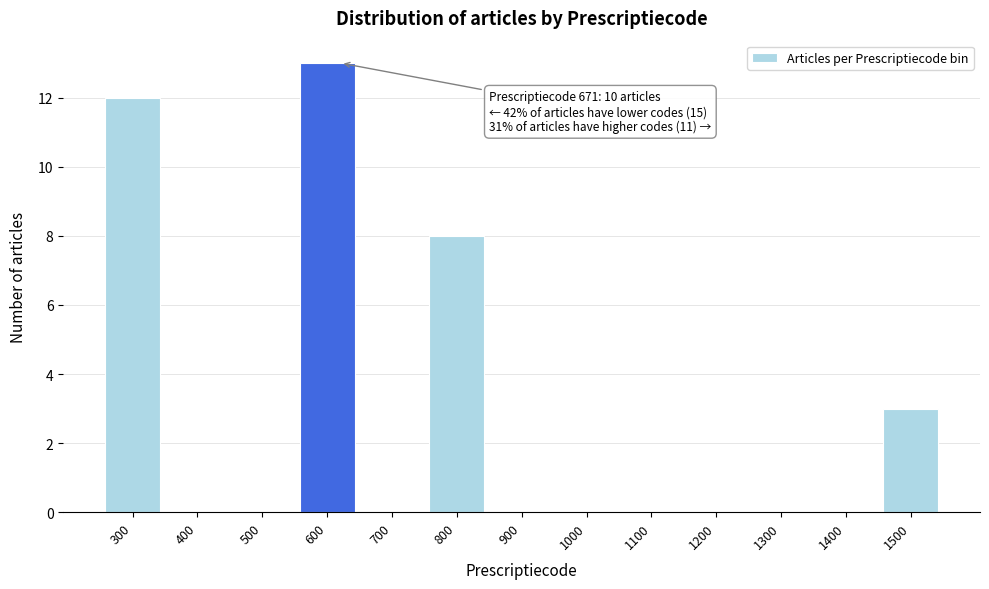

Reading left to right, what are all the values shown in this chart?

300=12	400=0	500=0	600=13	700=0	800=8	900=0	1000=0	1100=0	1200=0	1300=0	1400=0	1500=3